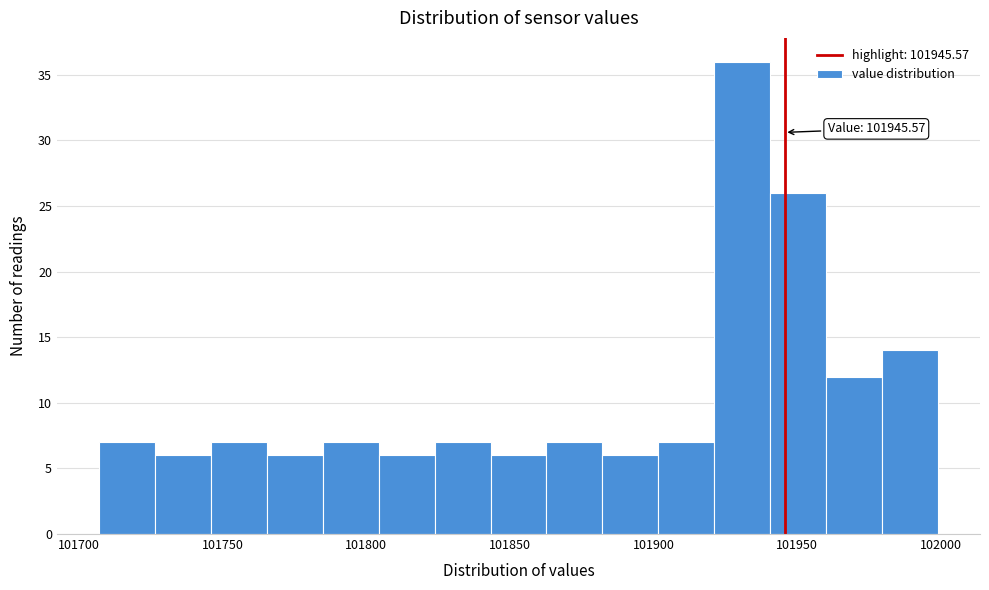

Read against the x-axis, roughly where is the centre of the tallest bar?

101930